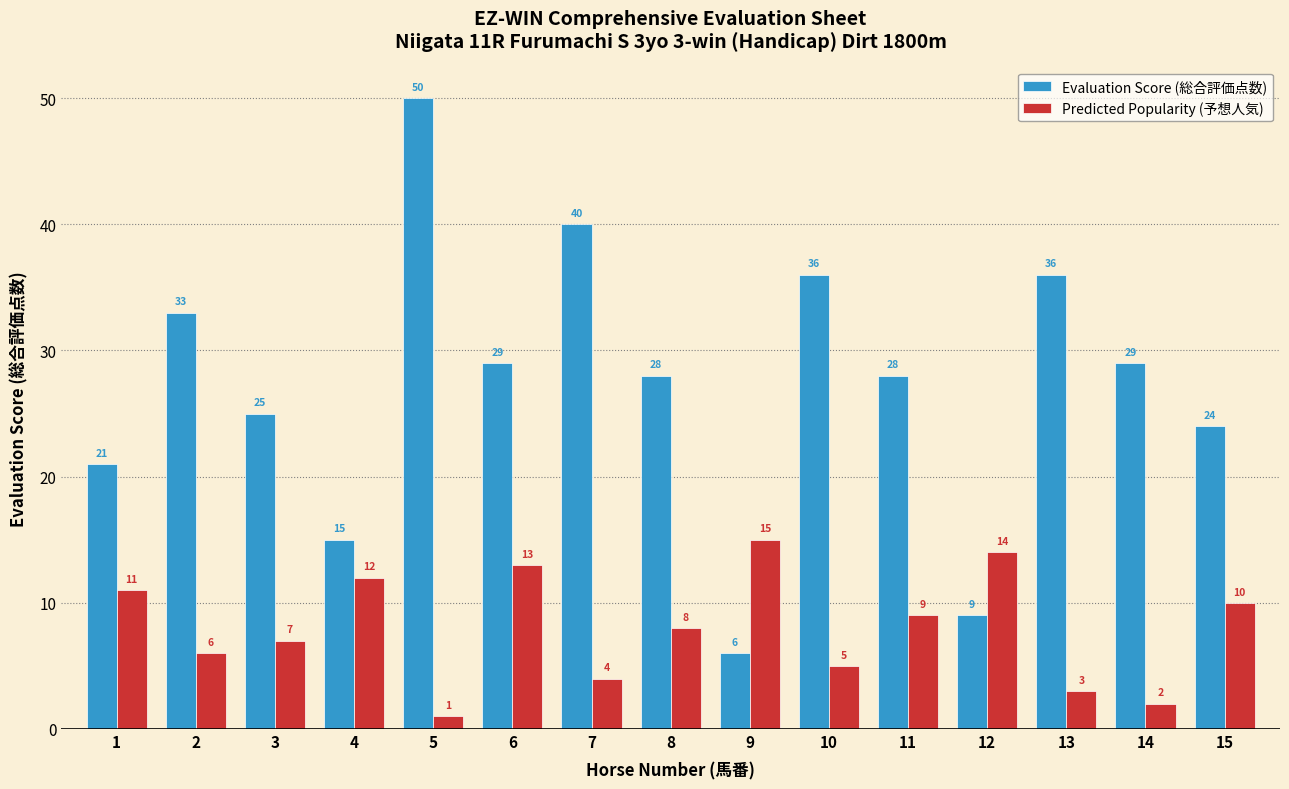

Reading left to right, transcribe all the data shown in this chart.

Evaluation Score (総合評価点数): 1=21	2=33	3=25	4=15	5=50	6=29	7=40	8=28	9=6	10=36	11=28	12=9	13=36	14=29	15=24
Predicted Popularity (予想人気): 1=11	2=6	3=7	4=12	5=1	6=13	7=4	8=8	9=15	10=5	11=9	12=14	13=3	14=2	15=10